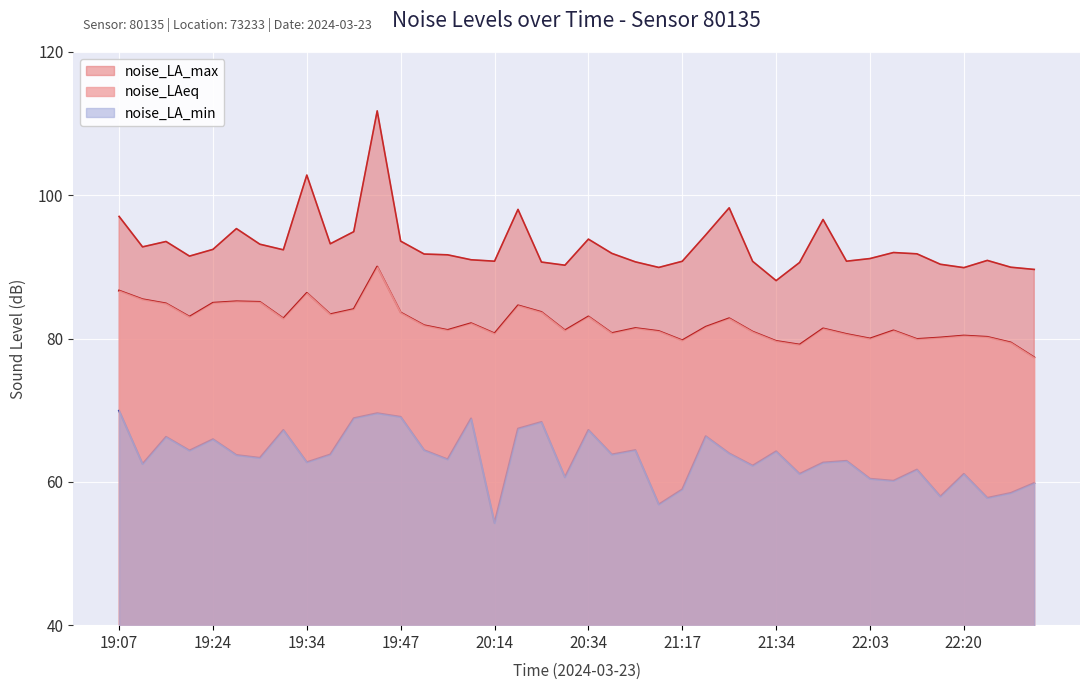

What is the spread (max minus min) of values at 21:39?

33.9